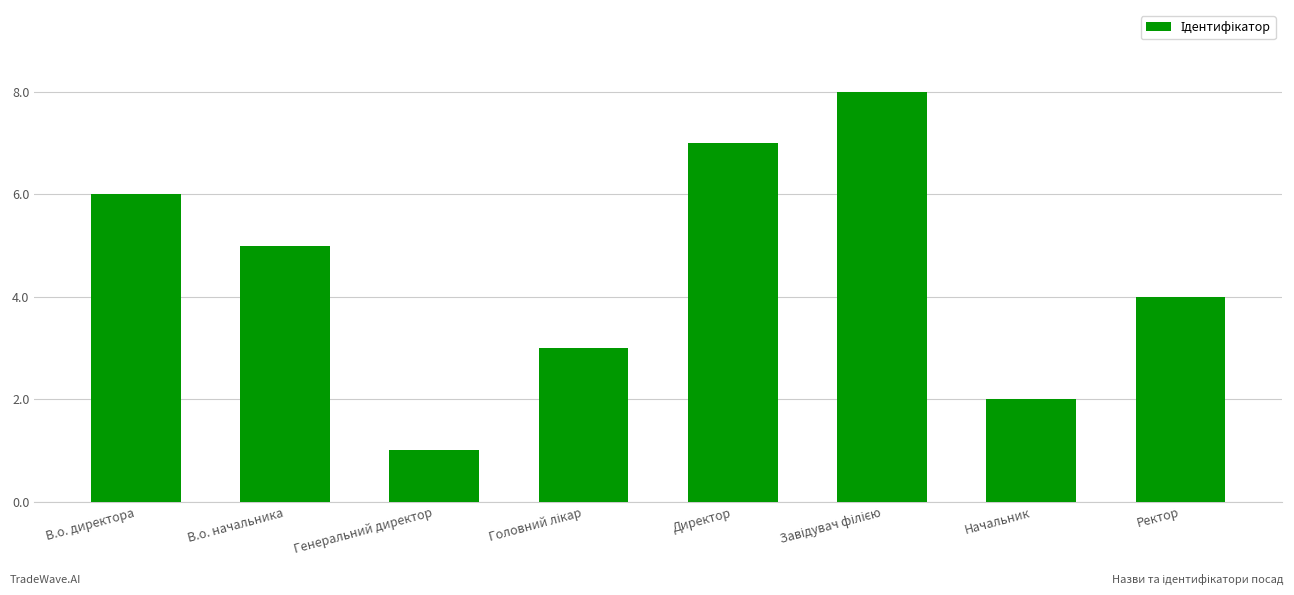

Read the value at Начальник.

2